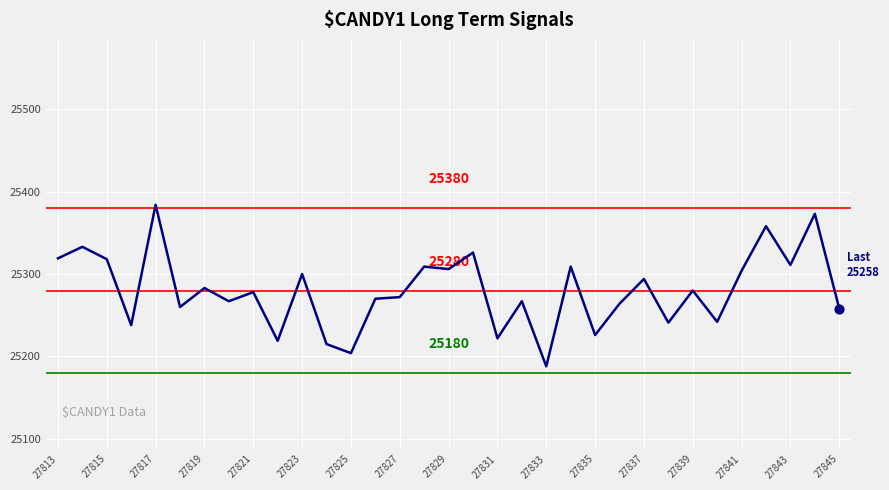

What is the difference between the maximum and minimum values?

196